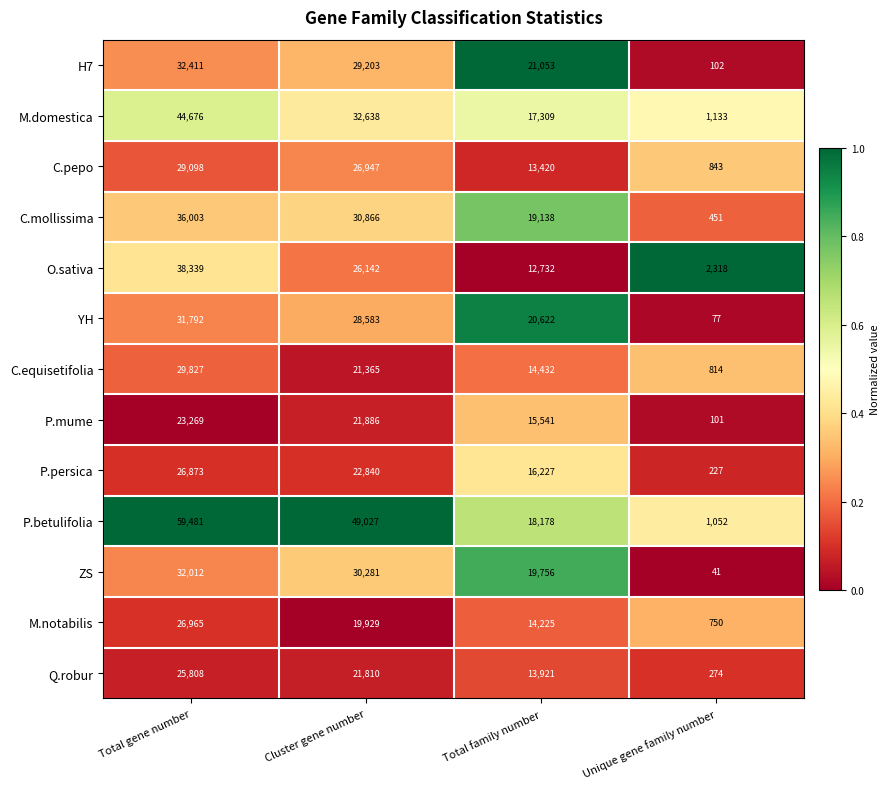

What is the difference between the maximum and minimum values in the C.mollissima series?

35552